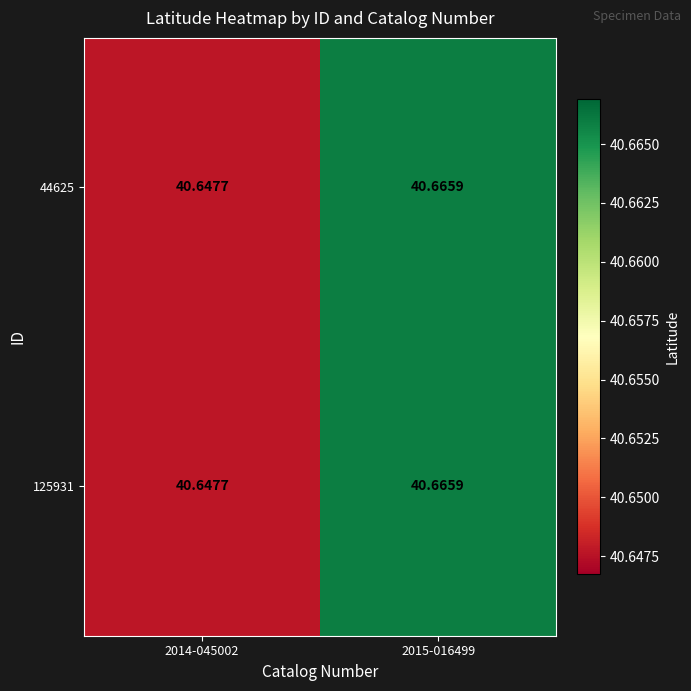

At which category is the sum across all series the highest?

2015-016499